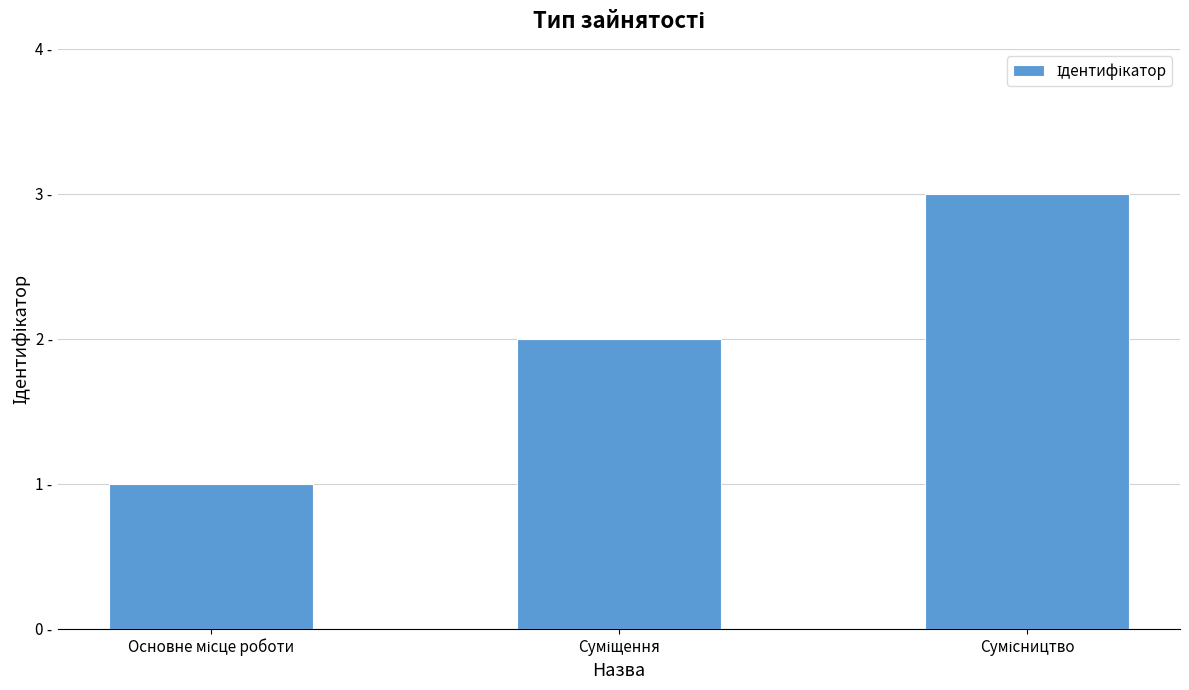

What is the ratio of the value at Суміщення to the value at Сумісництво?

0.7